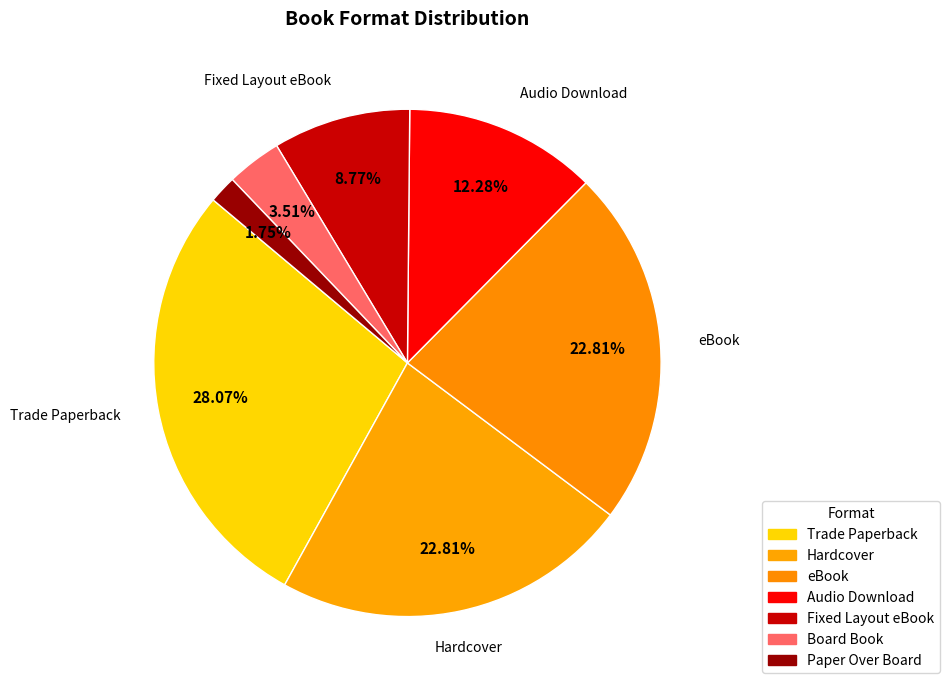

To the nearest percent, what percentage of the pie is Hardcover?

23%